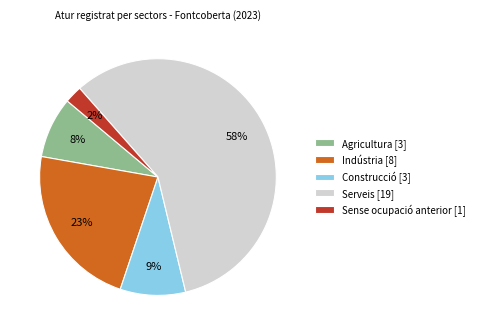

Rank the categories by value from lowest to highest.

Sense ocupació anterior, Agricultura, Construcció, Indústria, Serveis